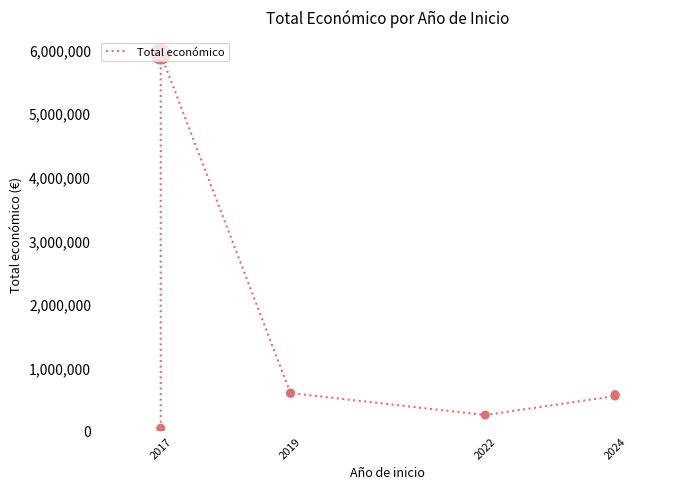

What is the change in value from 2019 to 2024?

-46244